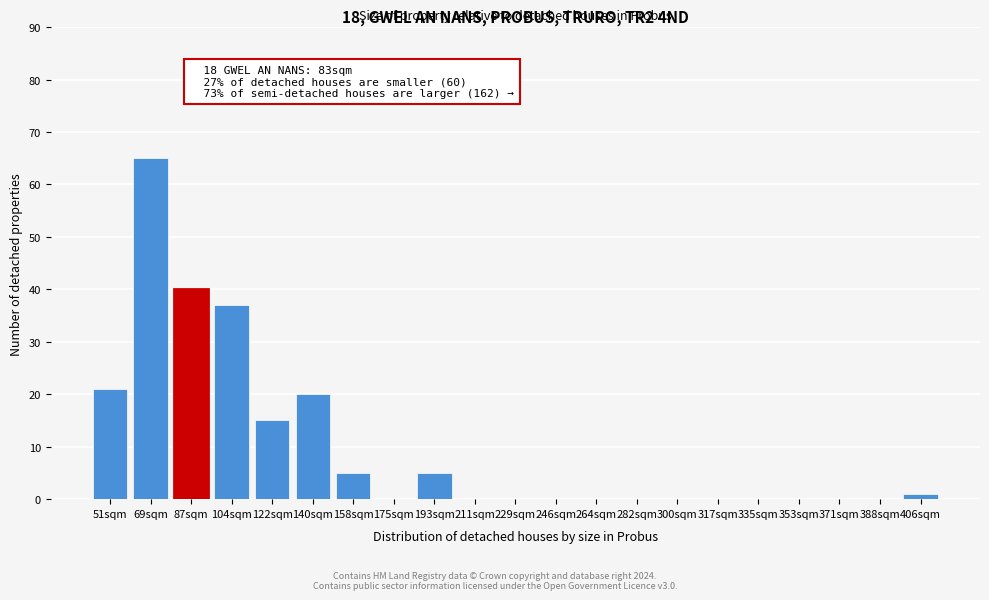

Reading left to right, list all the values displayed in this chart.

51sqm=21	69sqm=65	87sqm=40	104sqm=37	122sqm=15	140sqm=20	158sqm=5	175sqm=0	193sqm=5	211sqm=0	229sqm=0	246sqm=0	264sqm=0	282sqm=0	300sqm=0	317sqm=0	335sqm=0	353sqm=0	371sqm=0	388sqm=0	406sqm=1